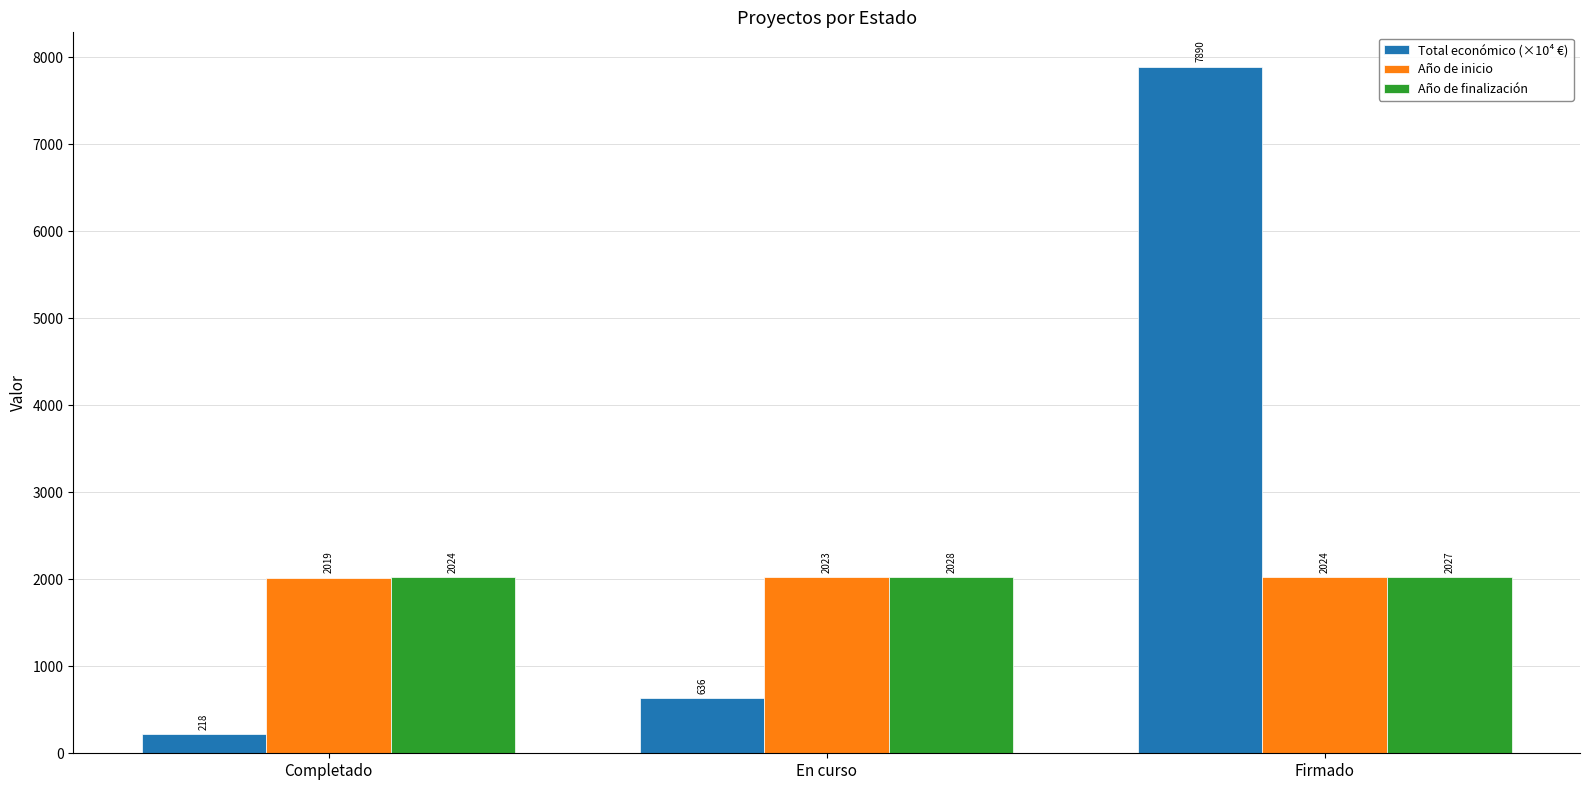

What is the sum of the Año de inicio values at En curso and Completado?

4042.0